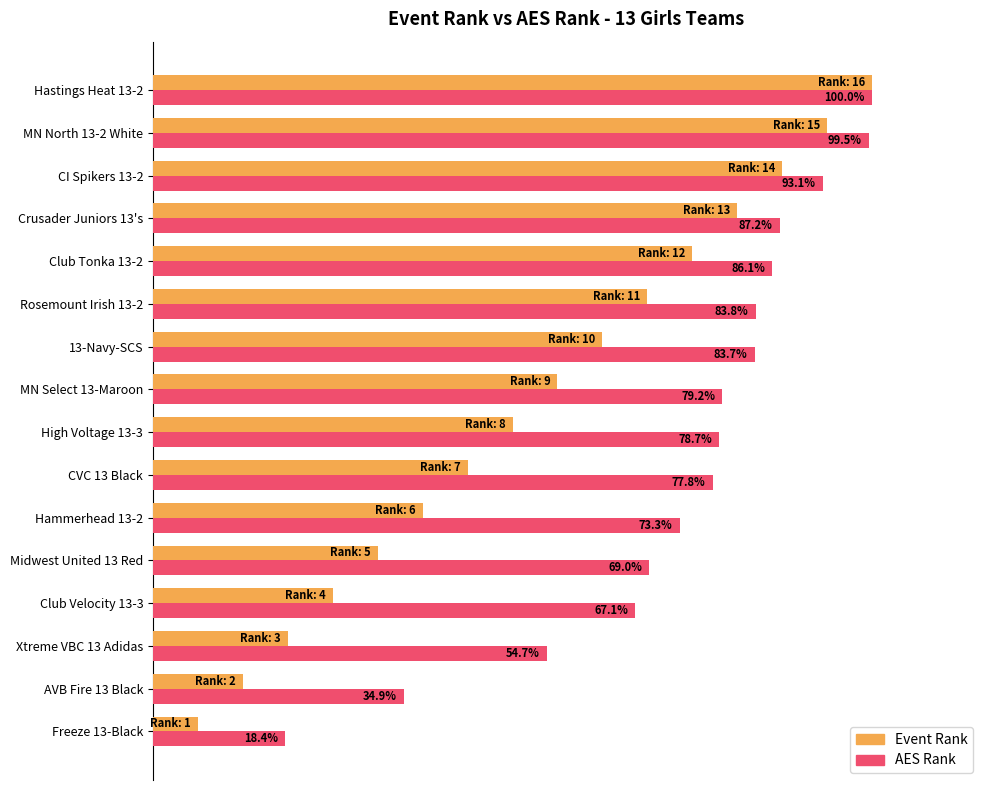

What are all the series names shown in the legend?

Event Rank, AES Rank